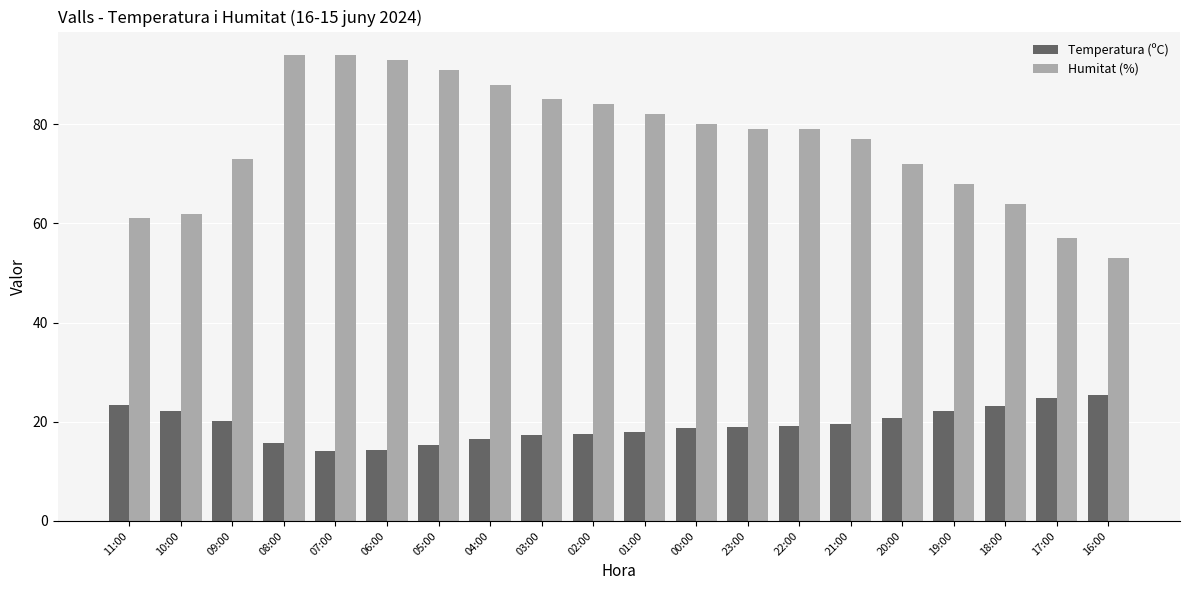

The Temperatura (ºC) series shows 24.7 at 17:00. True or false?

True